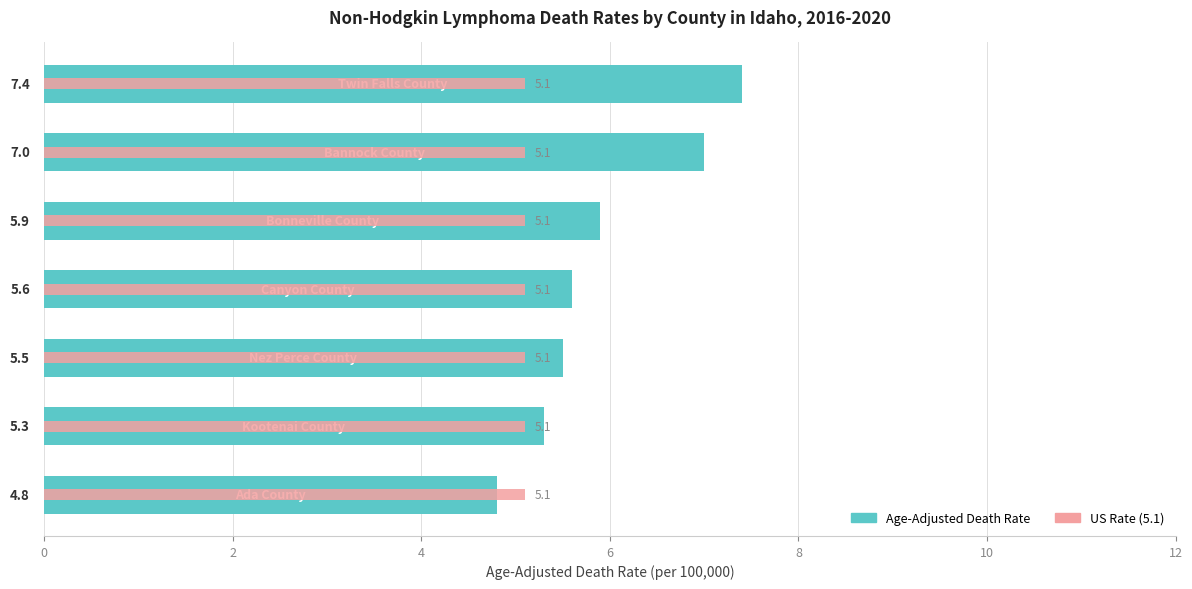

Rank the series at 6 from highest to lowest value.

Age-Adjusted Death Rate, US Rate (5.1)